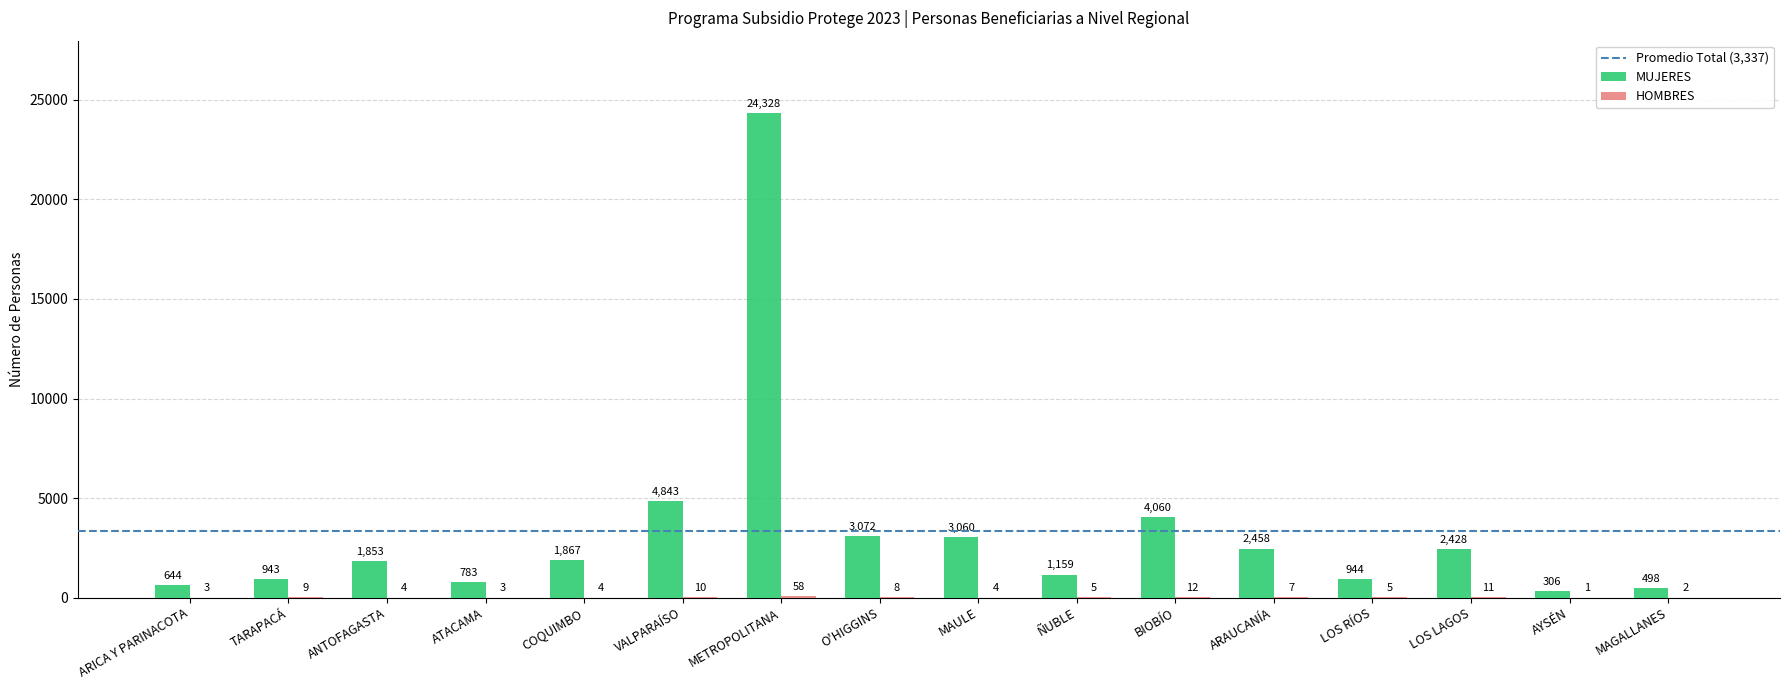

What is the approximate value of MUJERES at METROPOLITANA?

24328